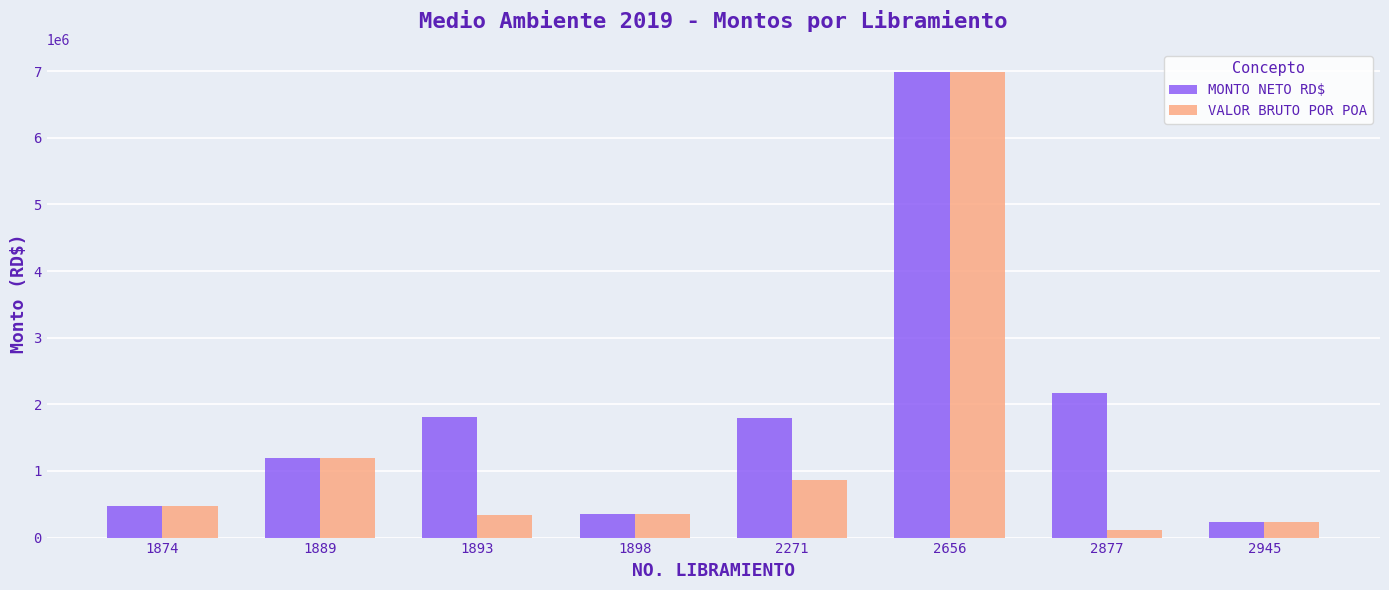

Which category has the lowest value across all series?

2877